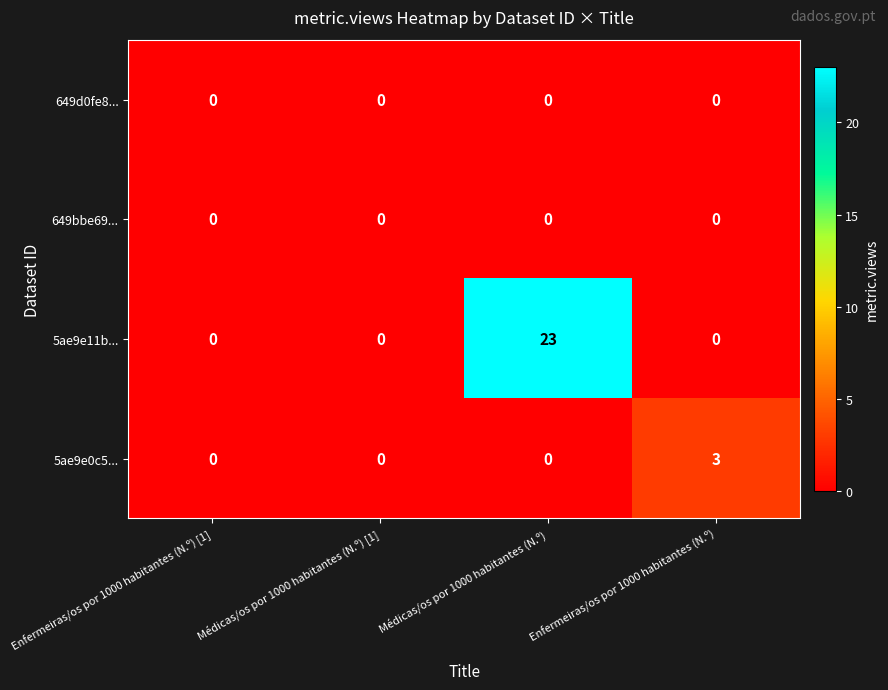

Count the 5ae9e0c5... values in the range 0 to 3.

4